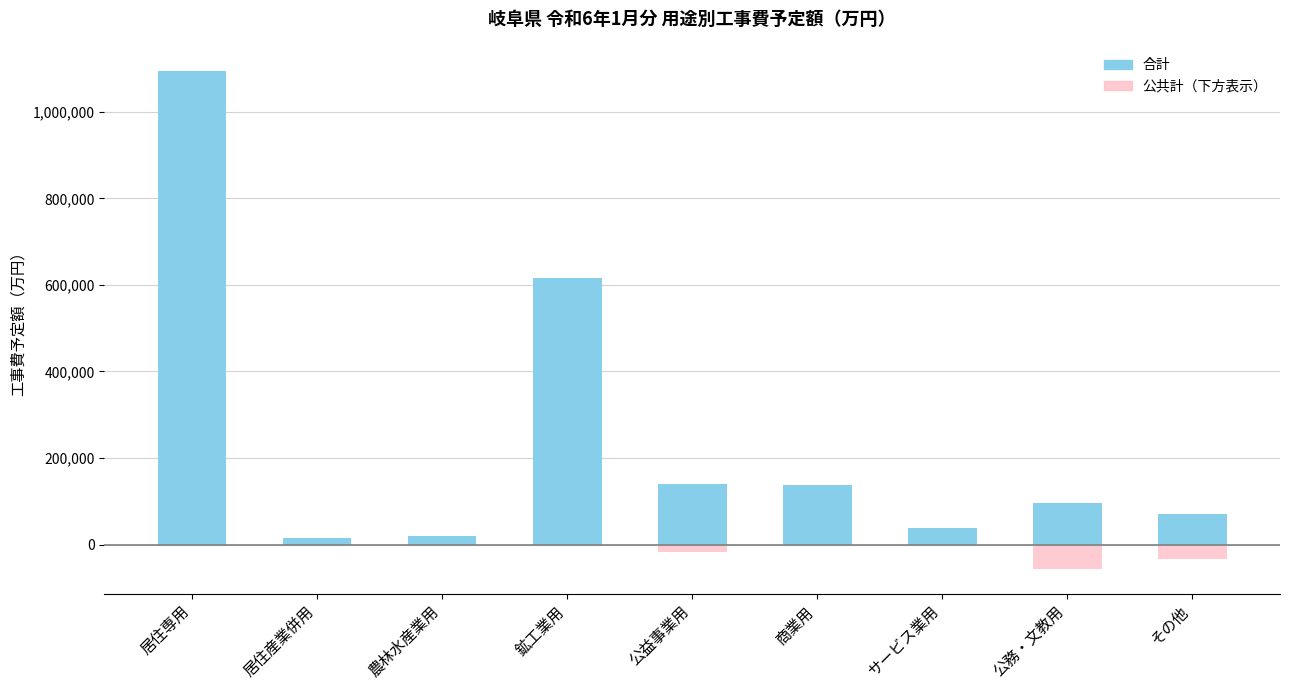

What is the minimum value shown in the chart?

-55550